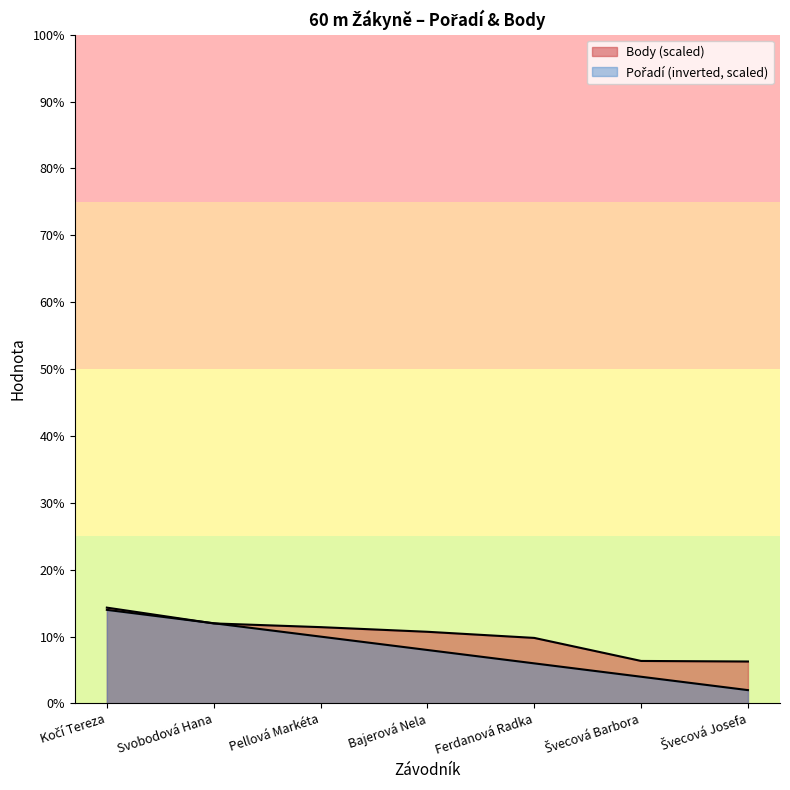

Which series has the largest range (max minus min)?

Pořadí